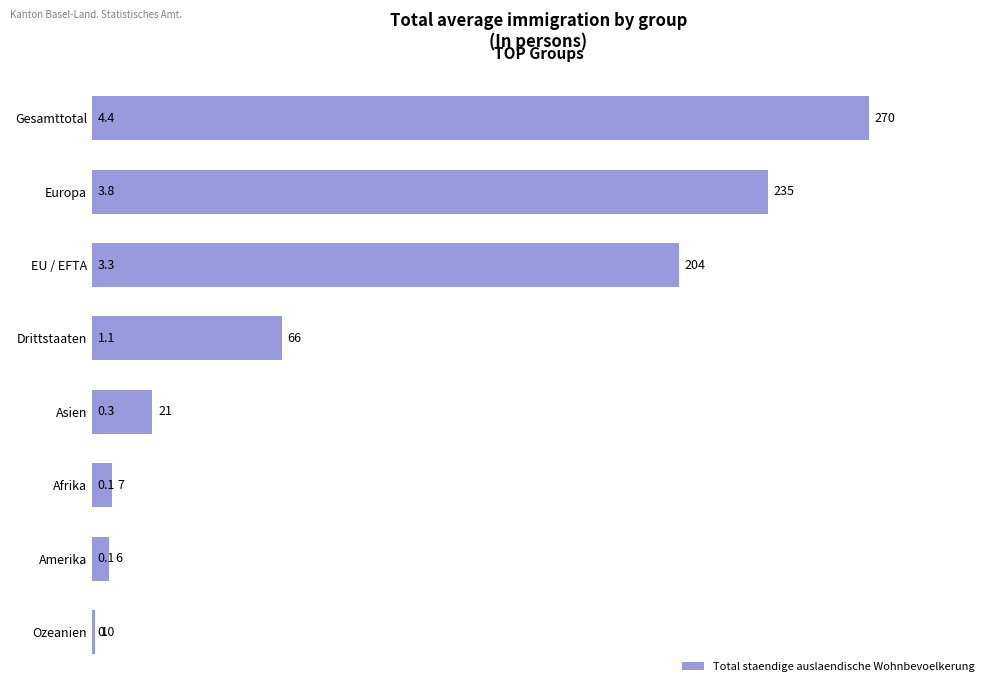

What is the smallest value displayed?

1